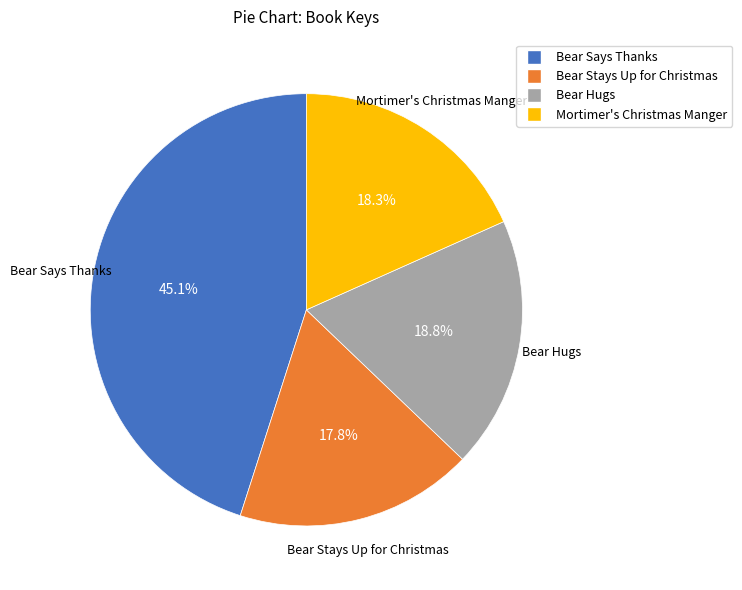

Rank the categories by value from highest to lowest.

Bear Says Thanks, Bear Hugs, Mortimer's Christmas Manger, Bear Stays Up for Christmas